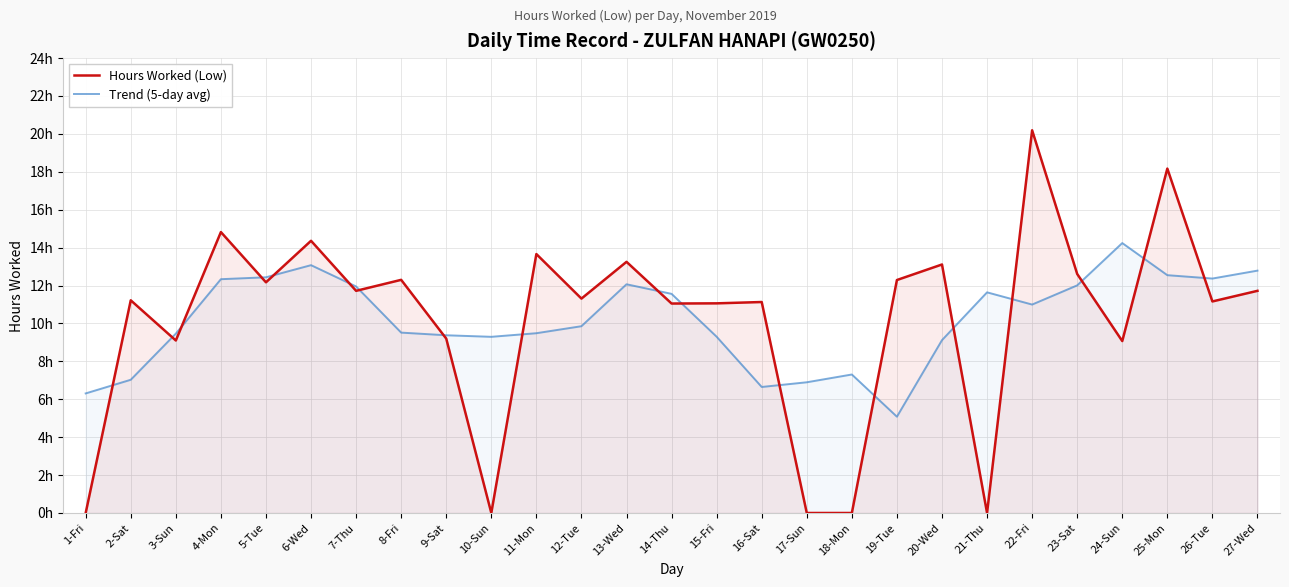

What is the sum of the Hours Worked (Low) values at 10-Sun and 5-Tue?

12.2